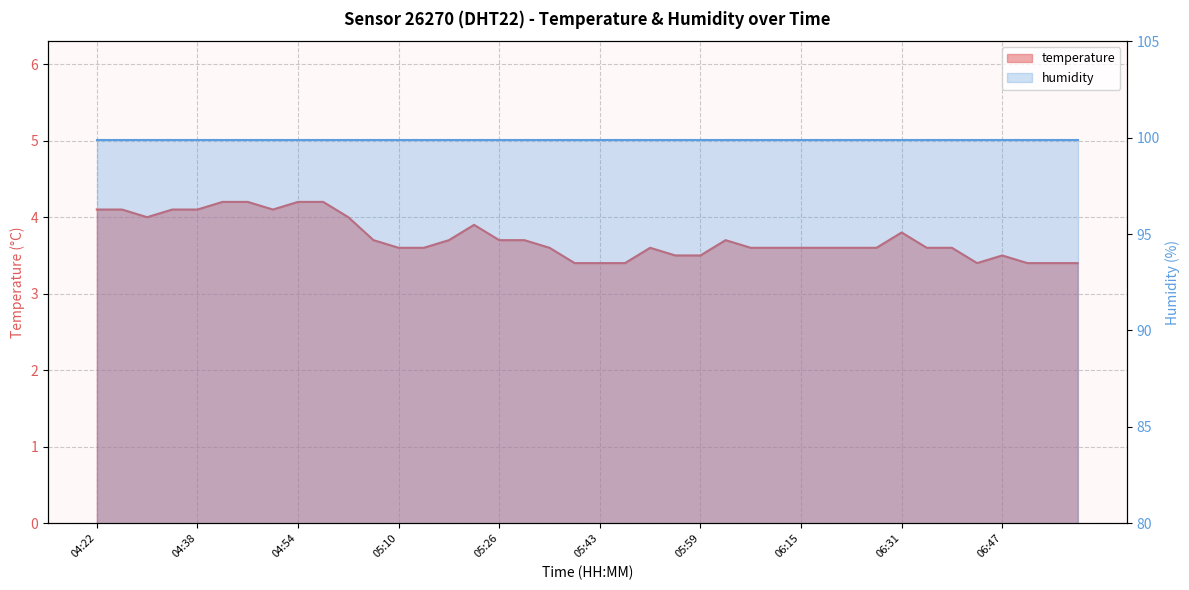

At which category does the chart reach its minimum across all series?

05:39